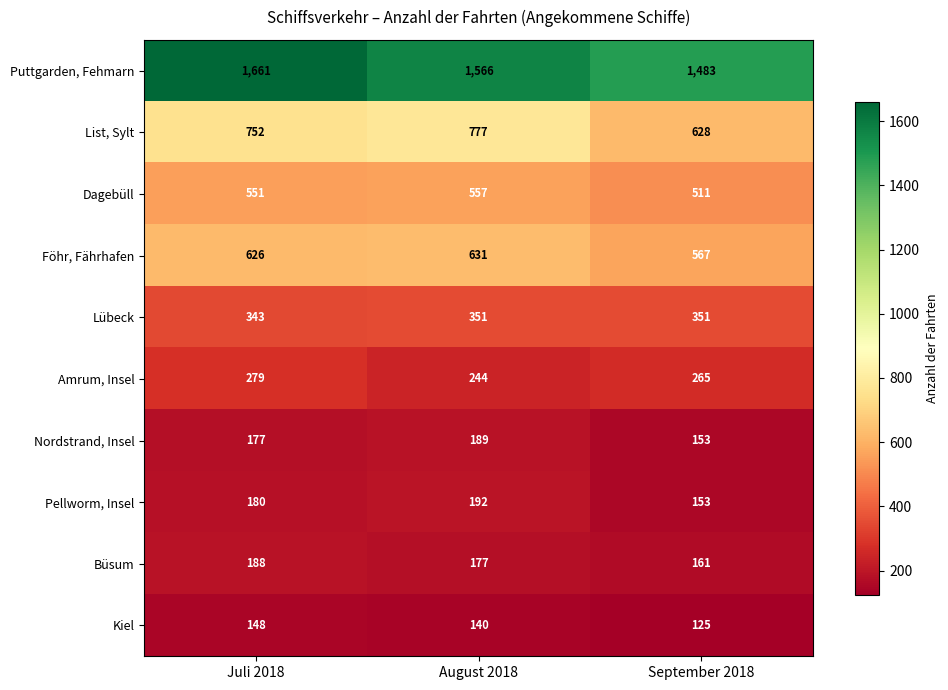

Which series has the widest spread of values?

Puttgarden, Fehmarn